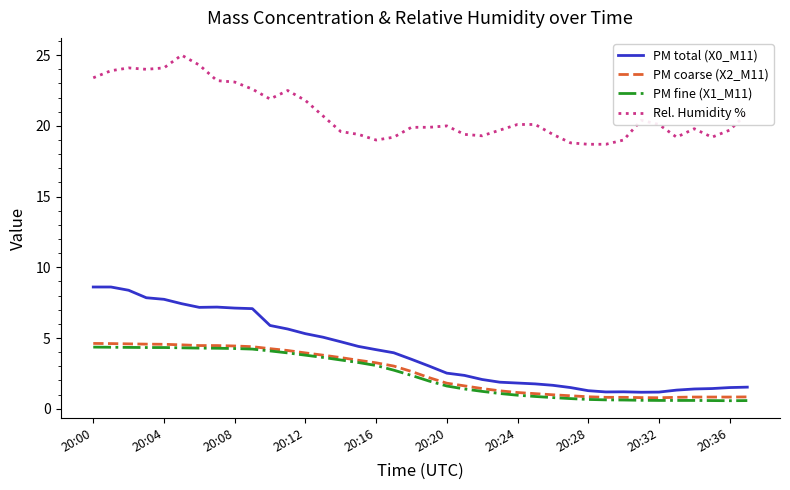

How many lines are shown in the chart?

4